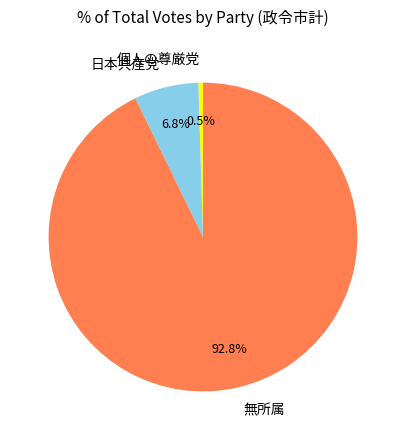

How many segments does this pie chart have?

3